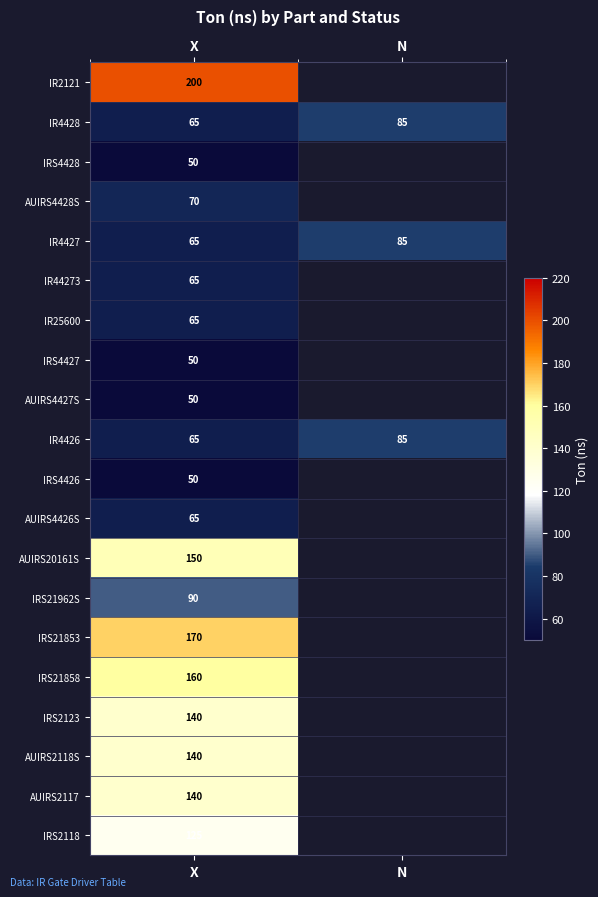

Which category has the lowest value in the IR4428 series?

X